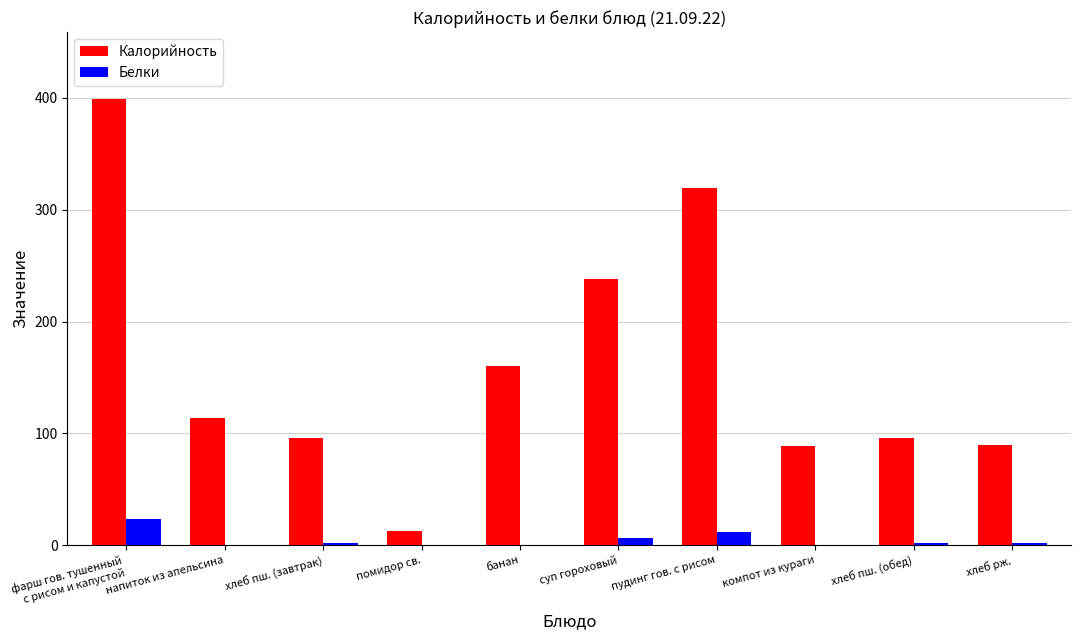

At which label does Калорийность reach its peak?

фарш гов. тушенный
с рисом и капустой